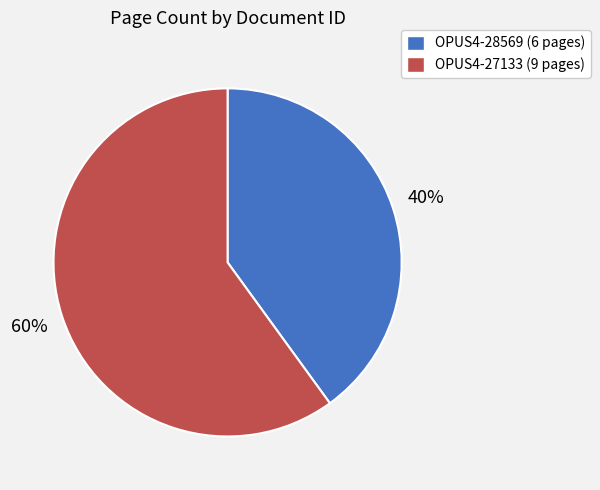

Is the sum of OPUS4-28569 and OPUS4-27133 greater than half?

Yes